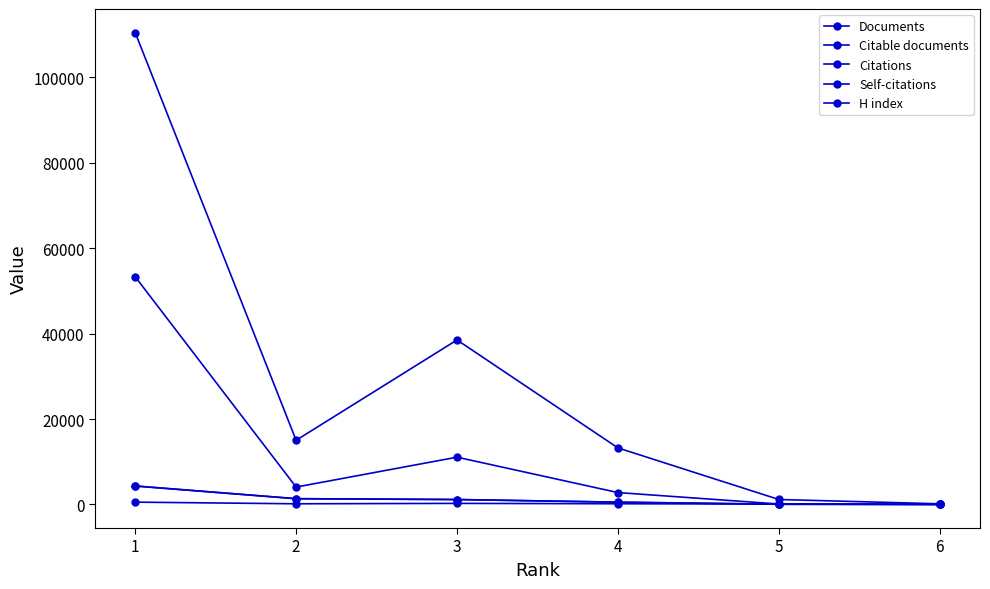

How many lines are shown in the chart?

5